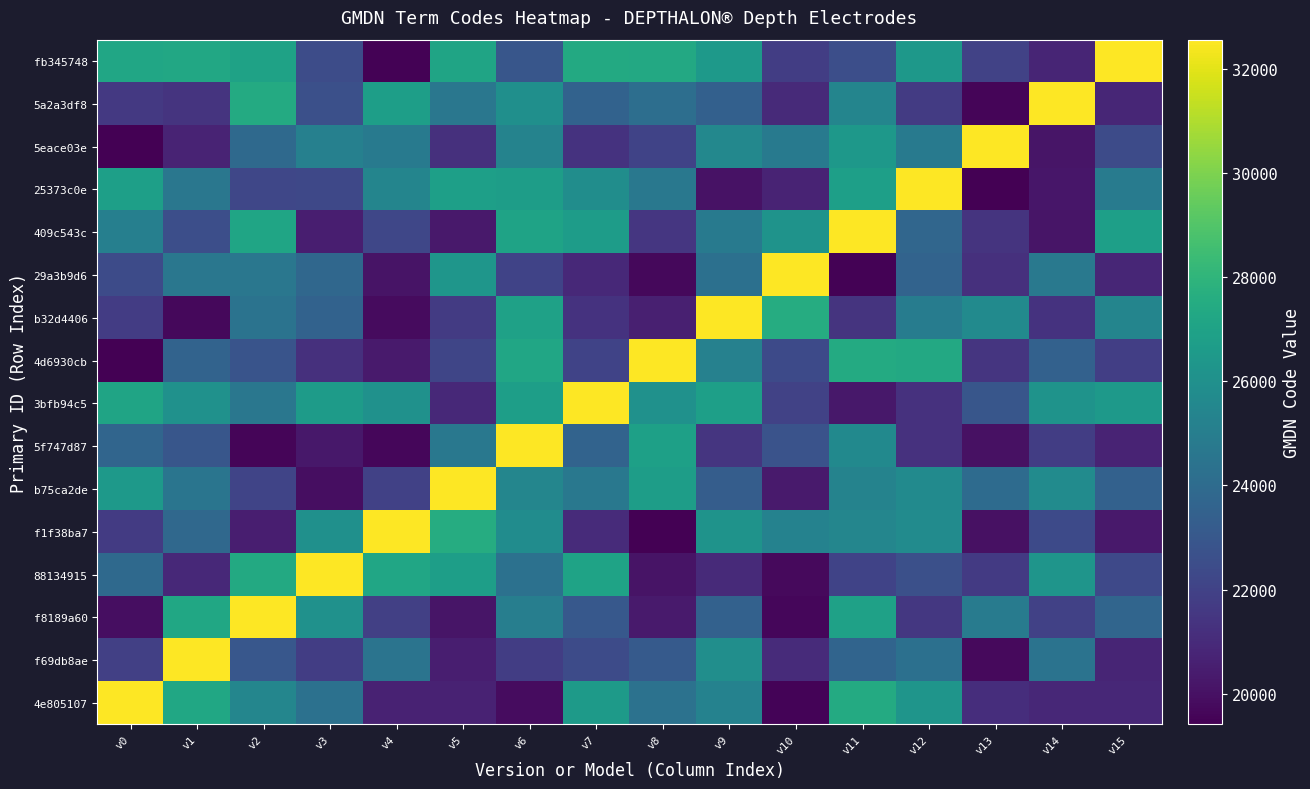

What is the maximum value shown in the chart?

32556.0